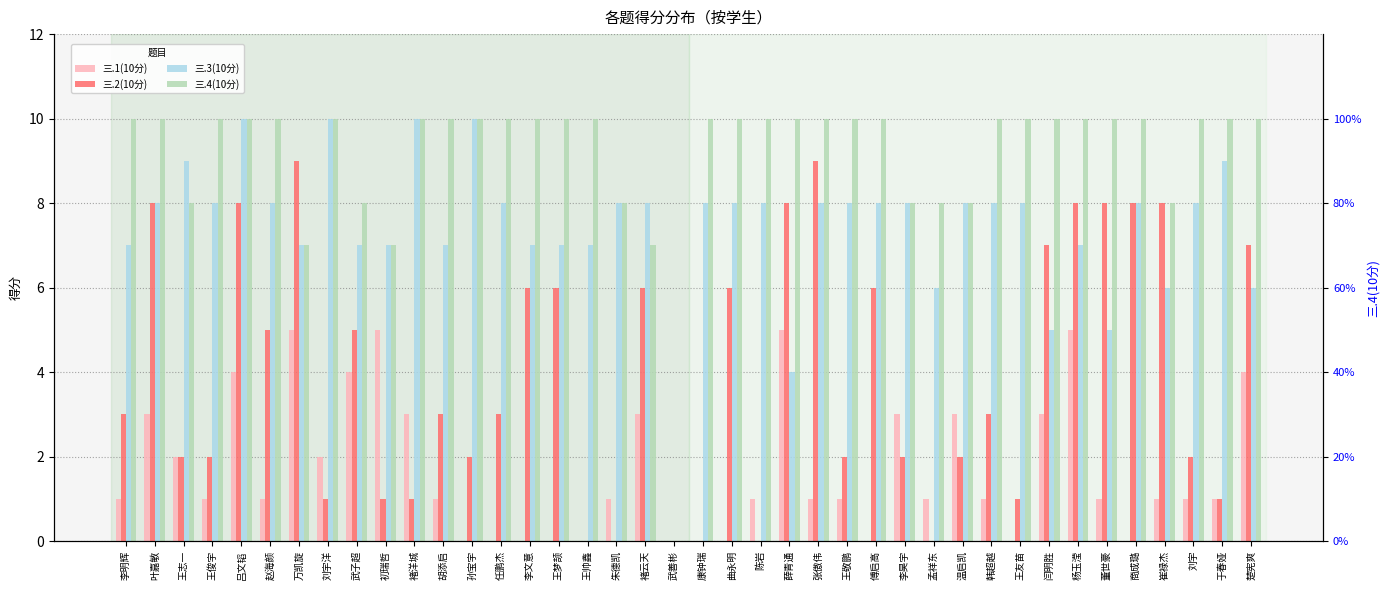

True or false: 三.4(10分) has a value of 2 at 王敬鹏.

False